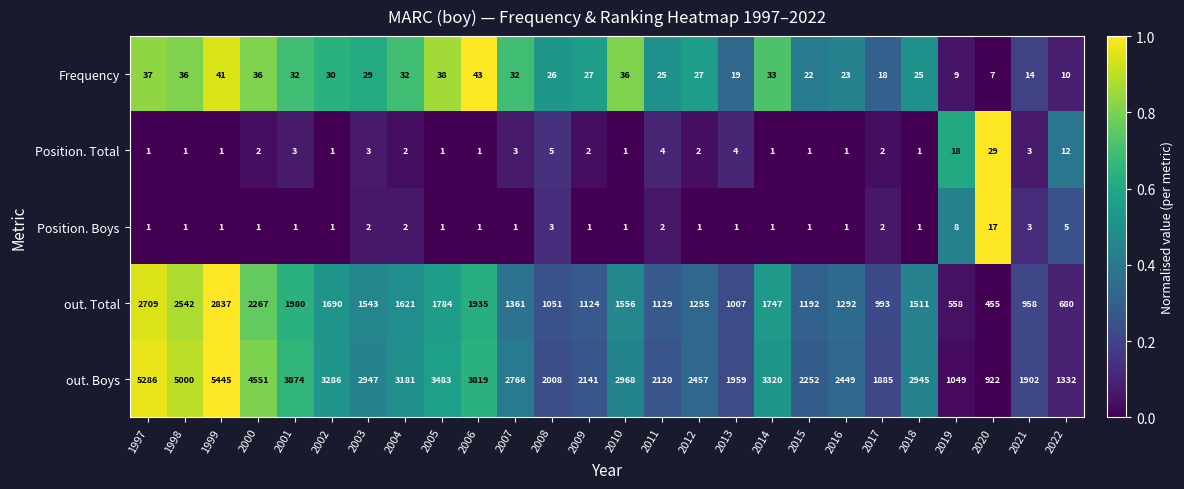

Which category has the highest value across all series?

1999